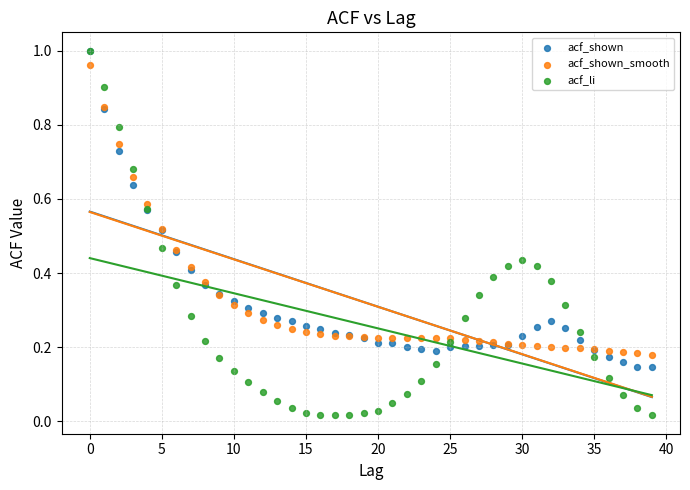

What are all the series names shown in the legend?

acf_shown, acf_shown_smooth, acf_li